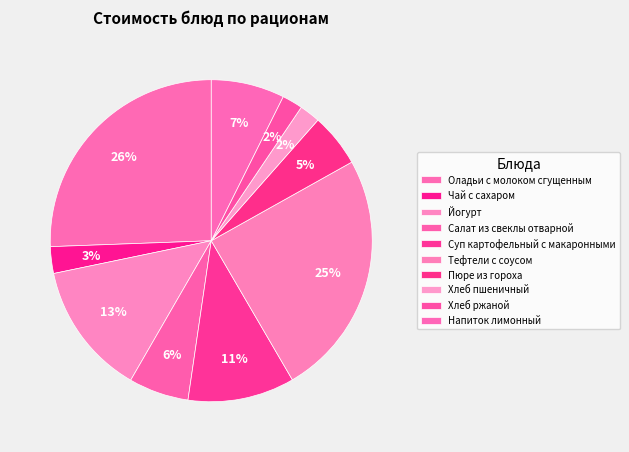

What percentage is NOT represented by Напиток лимонный?

92.6%